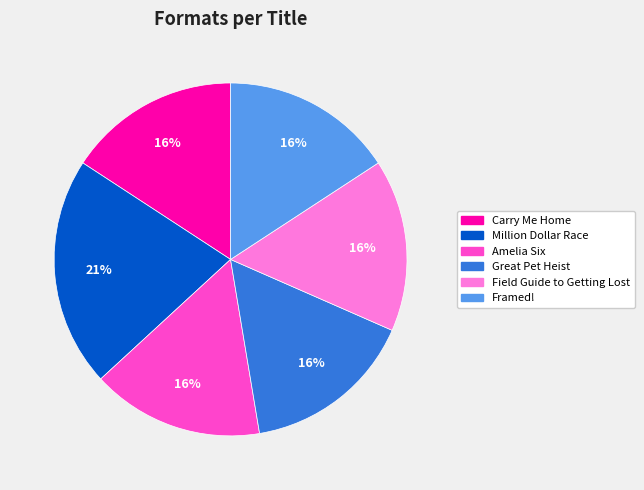

To the nearest percent, what is the combined percentage of Great Pet Heist and Framed!?

32%